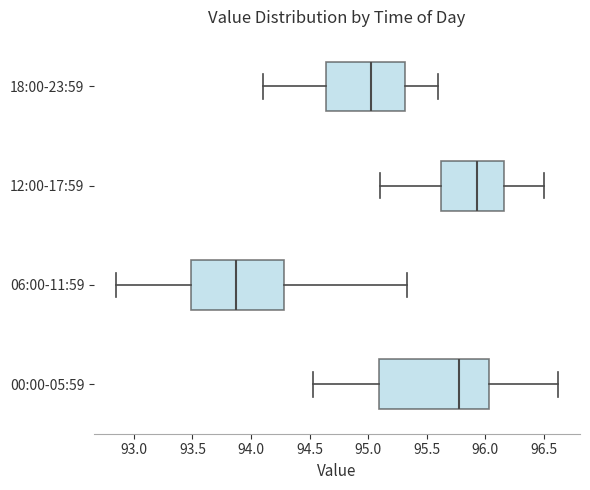

Reading bottom to top, transcribe this box plot: for each box, give where its median line is, the range the box spans, and where its two whiskers end, as read against the x-axis. The values are not printed on the chart, so give them approximately, as read against the axis.

00:00-05:59: median 95.80, box 95.10 to 96.05, whiskers 94.55 to 96.60
06:00-11:59: median 93.90, box 93.50 to 94.30, whiskers 92.85 to 95.35
12:00-17:59: median 95.95, box 95.65 to 96.15, whiskers 95.10 to 96.50
18:00-23:59: median 95.05, box 94.65 to 95.30, whiskers 94.10 to 95.60